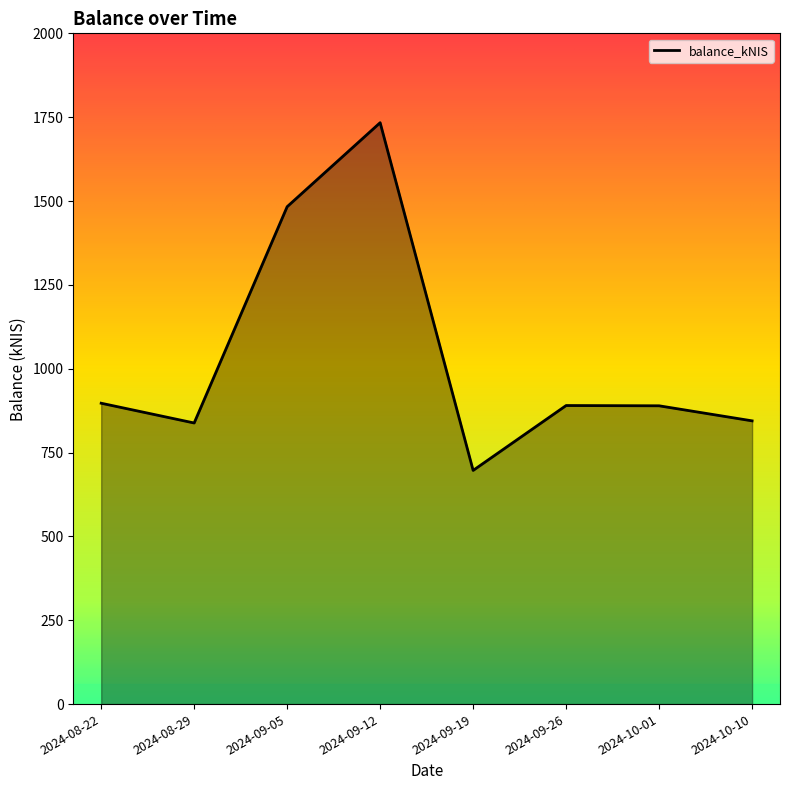

Is it true that the value at 2024-09-26 is 402.1?

False